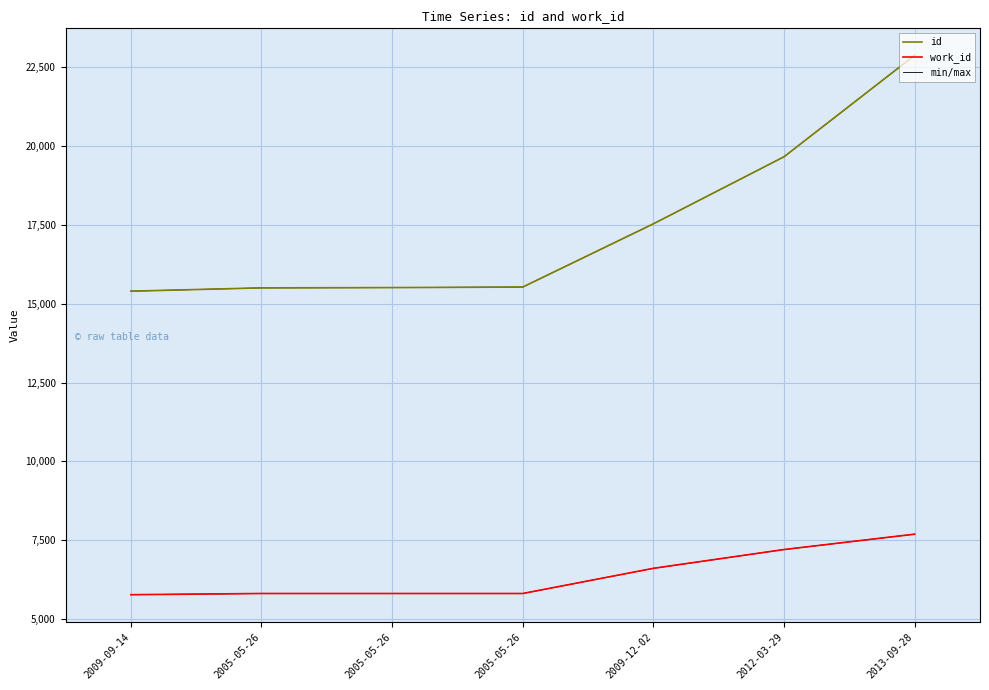

Which category has the highest value across all series?

2013-09-28